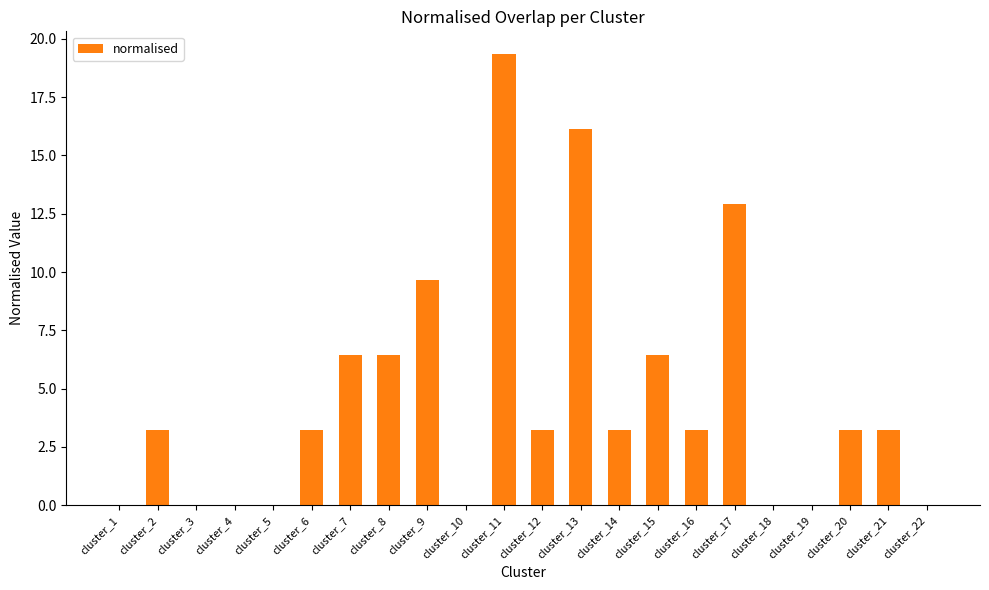

What is the sum of all values?

100.0